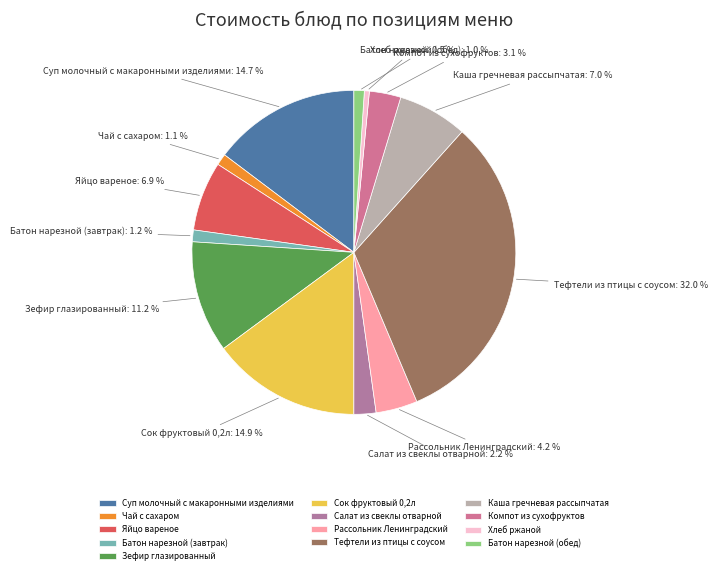

Is it true that Зефир глазированный is 3% of the pie?

False